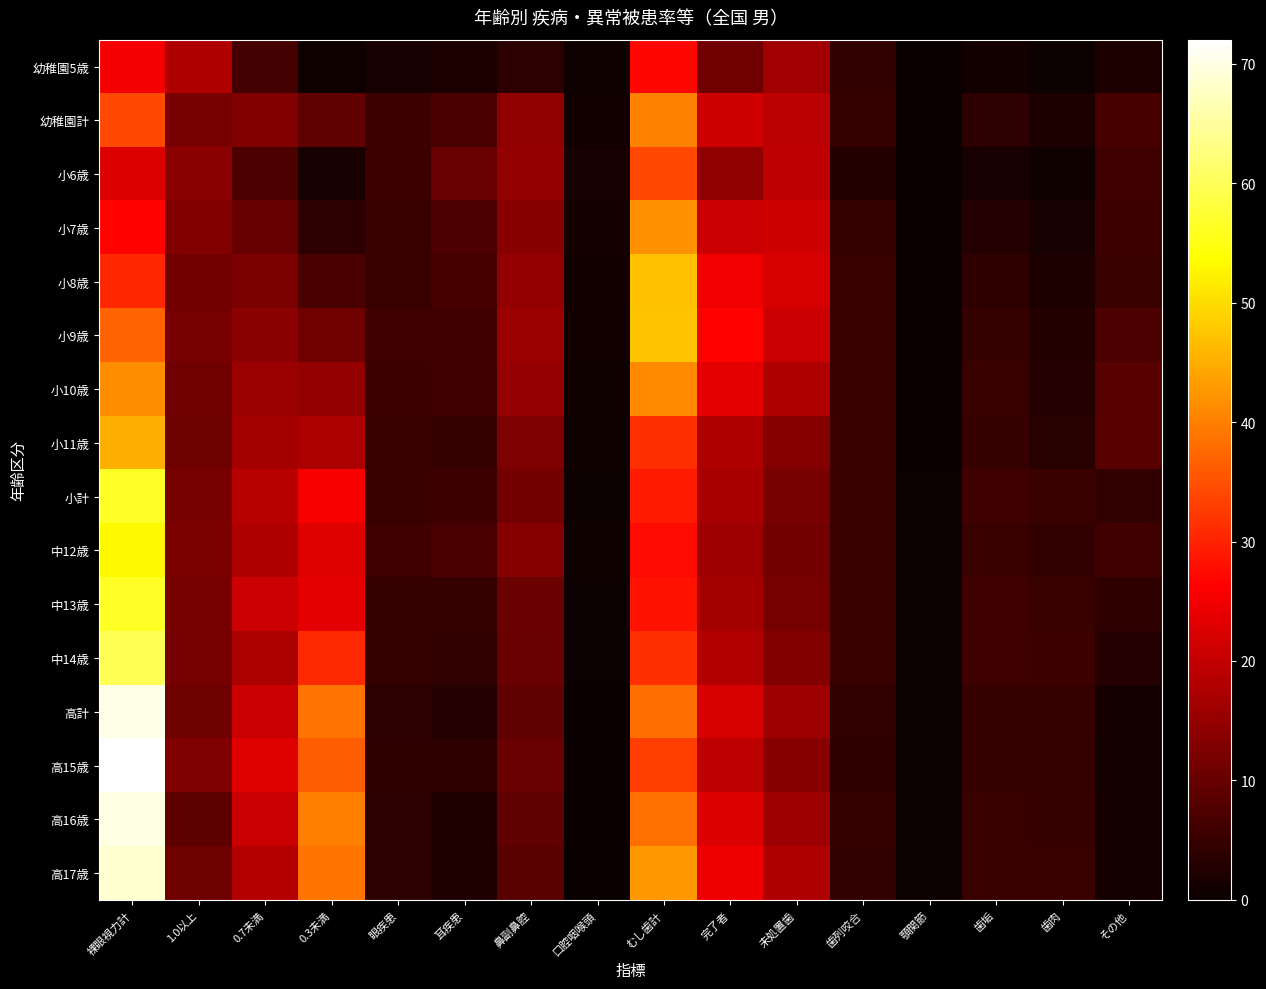

How many distinct data groups are displayed?

16